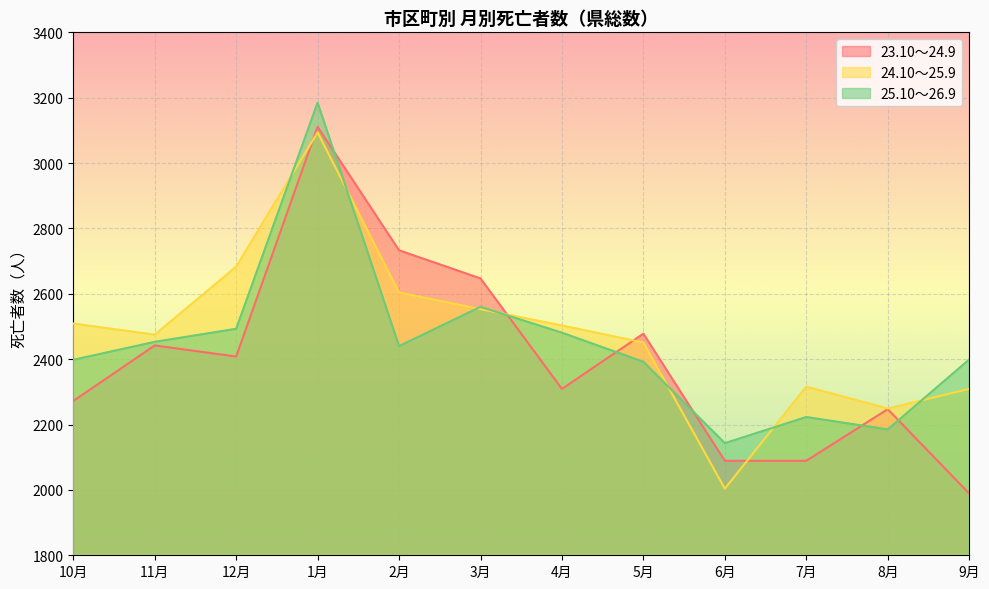

Reading left to right, transcribe all the data shown in this chart.

23.10～24.9: 10月=2272	11月=2442	12月=2408	1月=3111	2月=2733	3月=2647	4月=2309	5月=2478	6月=2089	7月=2089	8月=2247	9月=1989
24.10～25.9: 10月=2509	11月=2475	12月=2683	1月=3094	2月=2604	3月=2553	4月=2503	5月=2451	6月=2004	7月=2316	8月=2249	9月=2309
25.10～26.9: 10月=2398	11月=2453	12月=2493	1月=3185	2月=2440	3月=2560	4月=2481	5月=2392	6月=2143	7月=2223	8月=2185	9月=2399